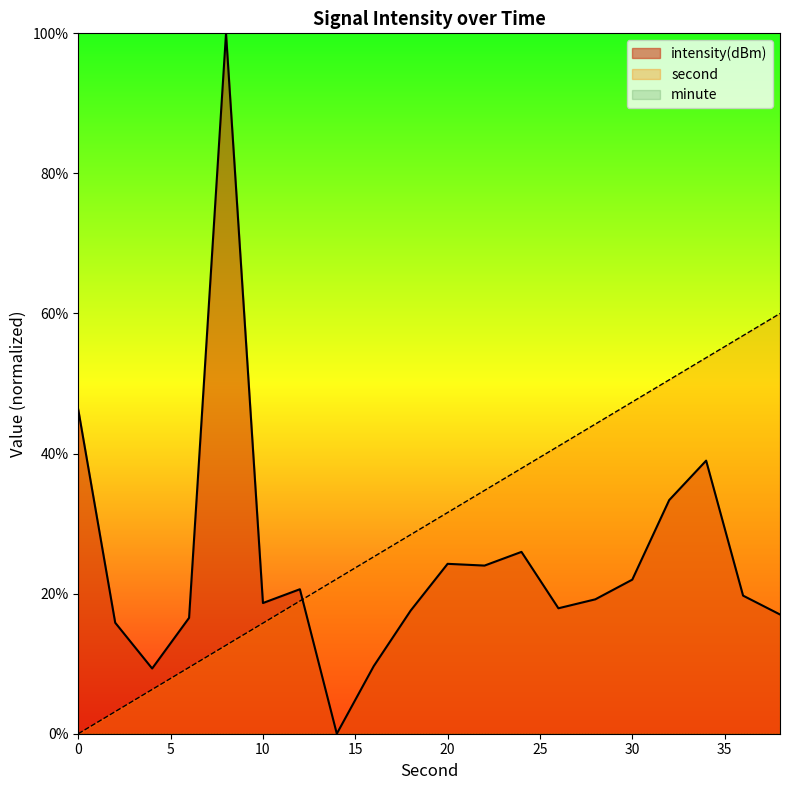

True or false: intensity(dBm) has more than 1 interior local peaks.

True